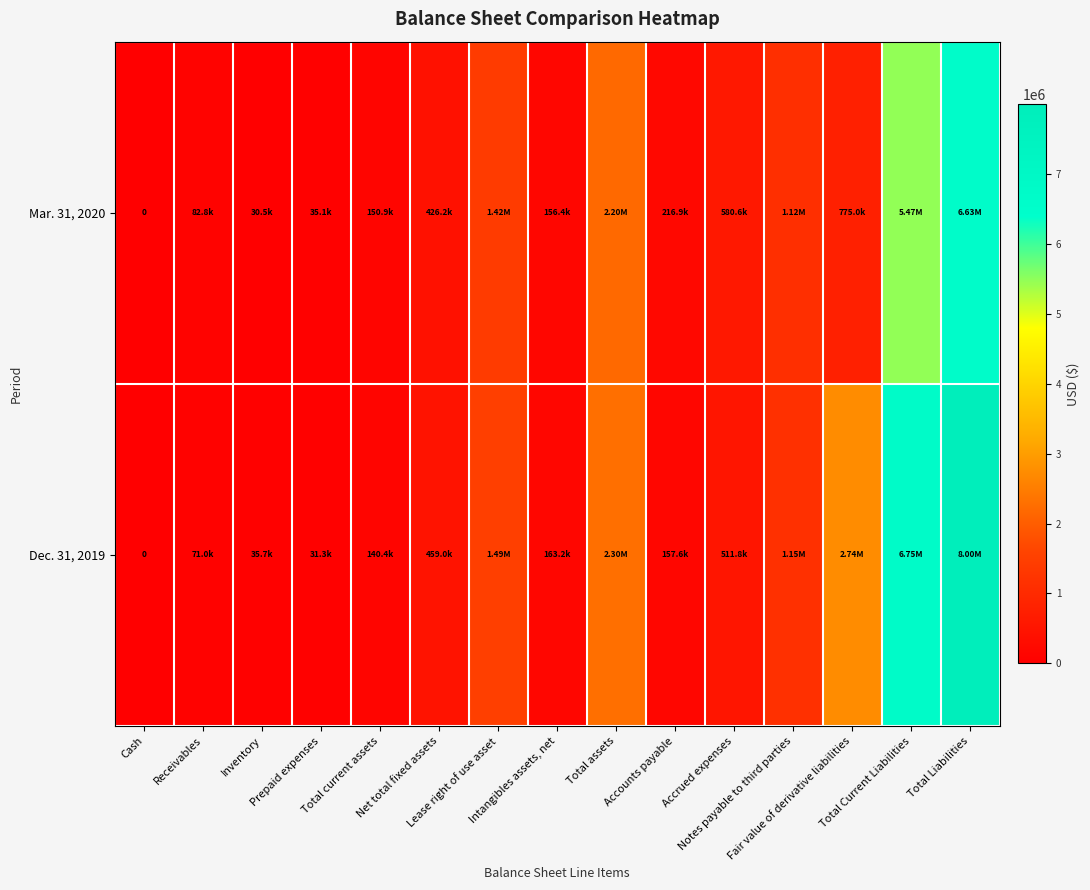

The Mar. 31, 2020 series shows 216911 at Accounts payable. True or false?

True